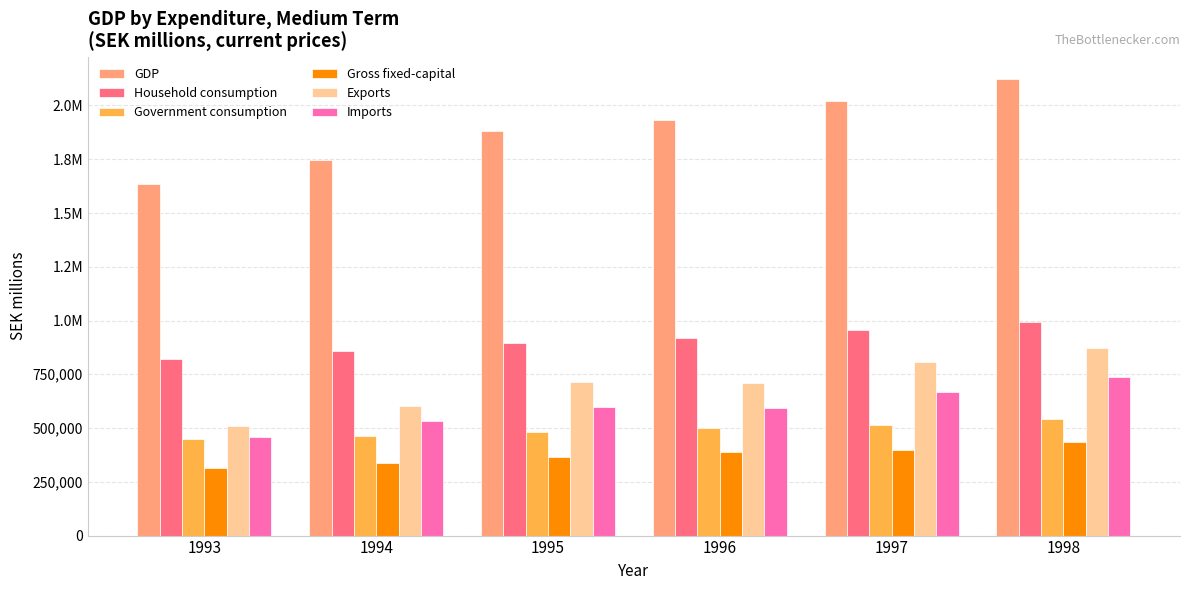

What value does the GDP series have at 1997, to the nearest 10?

2019260